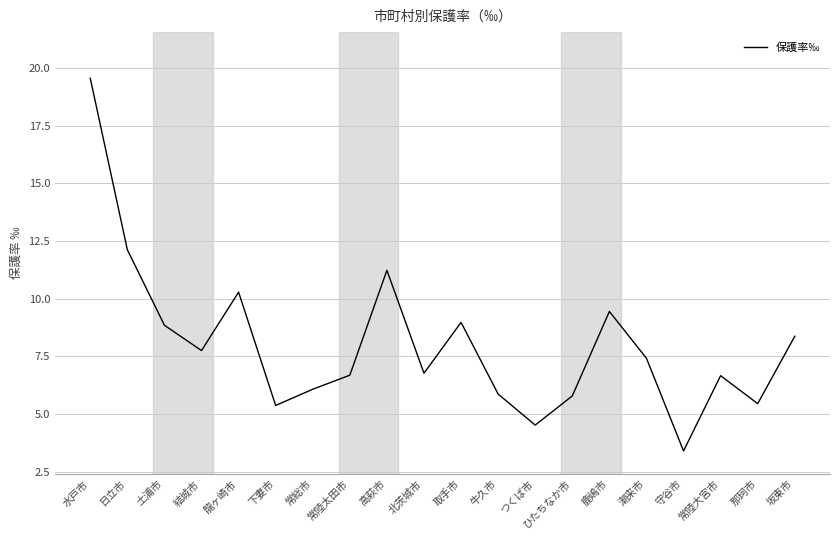

Count the number of data series in this chart.

1